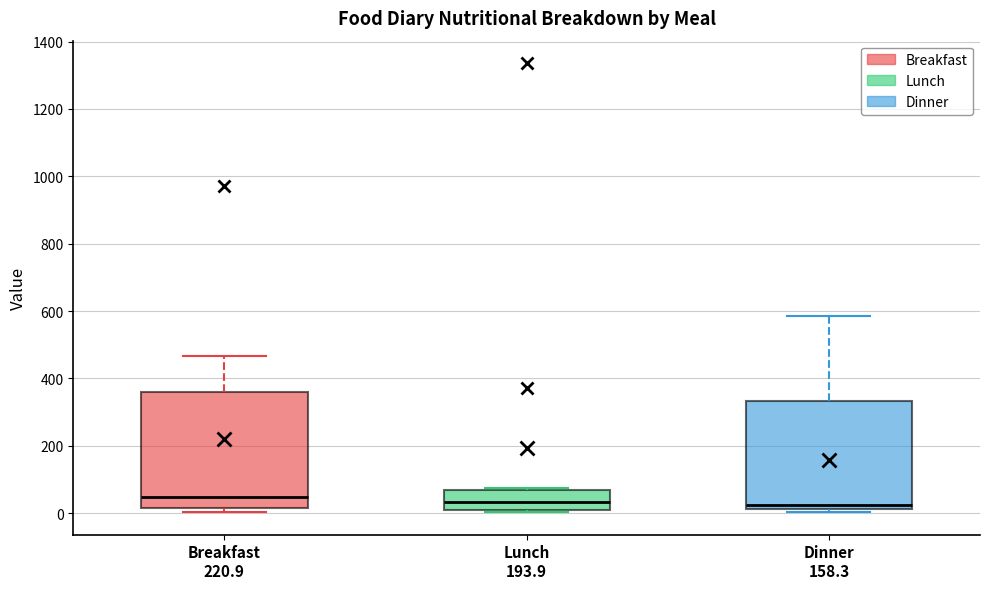

Where does the median line of the box for Lunch 193.9 sit on the y-axis? The values are not printed on the chart, so give them approximately, as read against the axis.

40